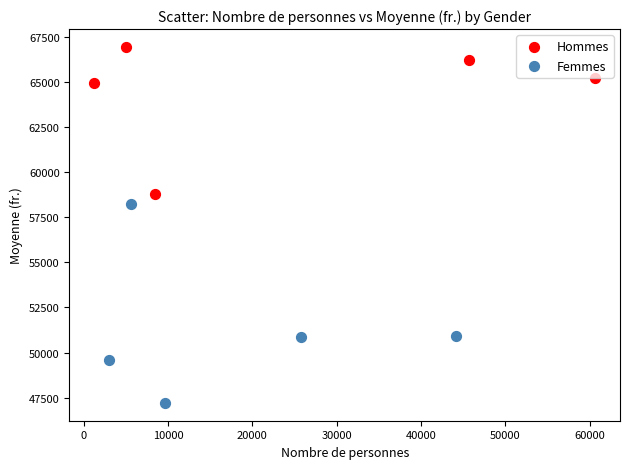

Which series reaches the maximum Y coordinate?

Hommes